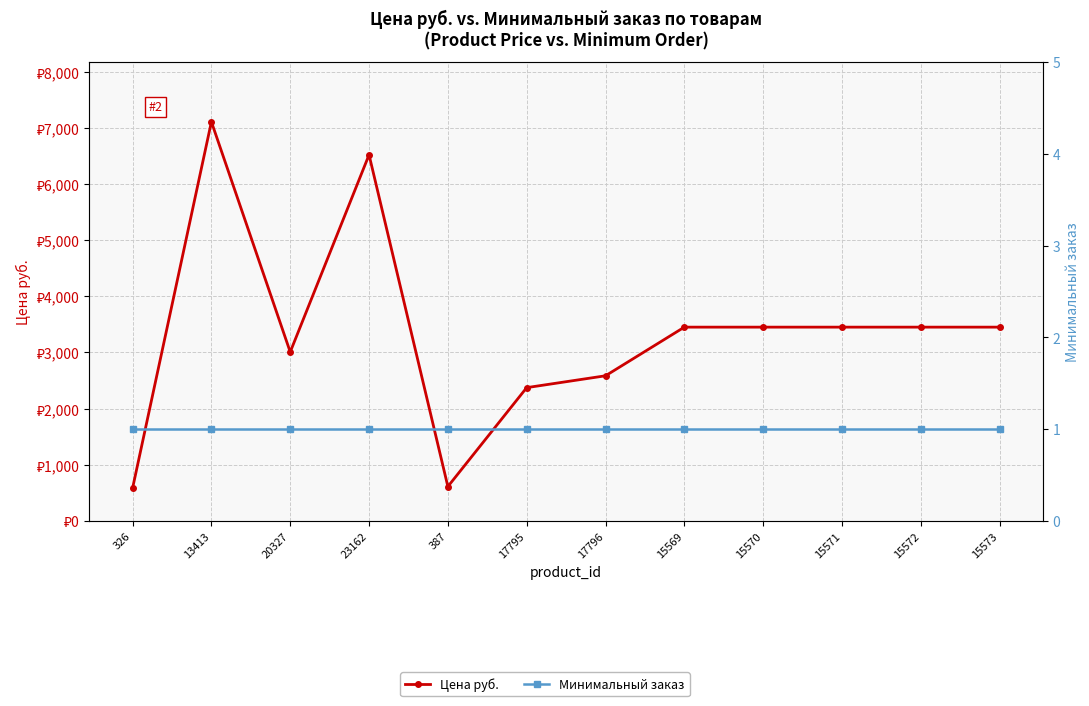

What is the maximum value for Цена руб.?

7107.0